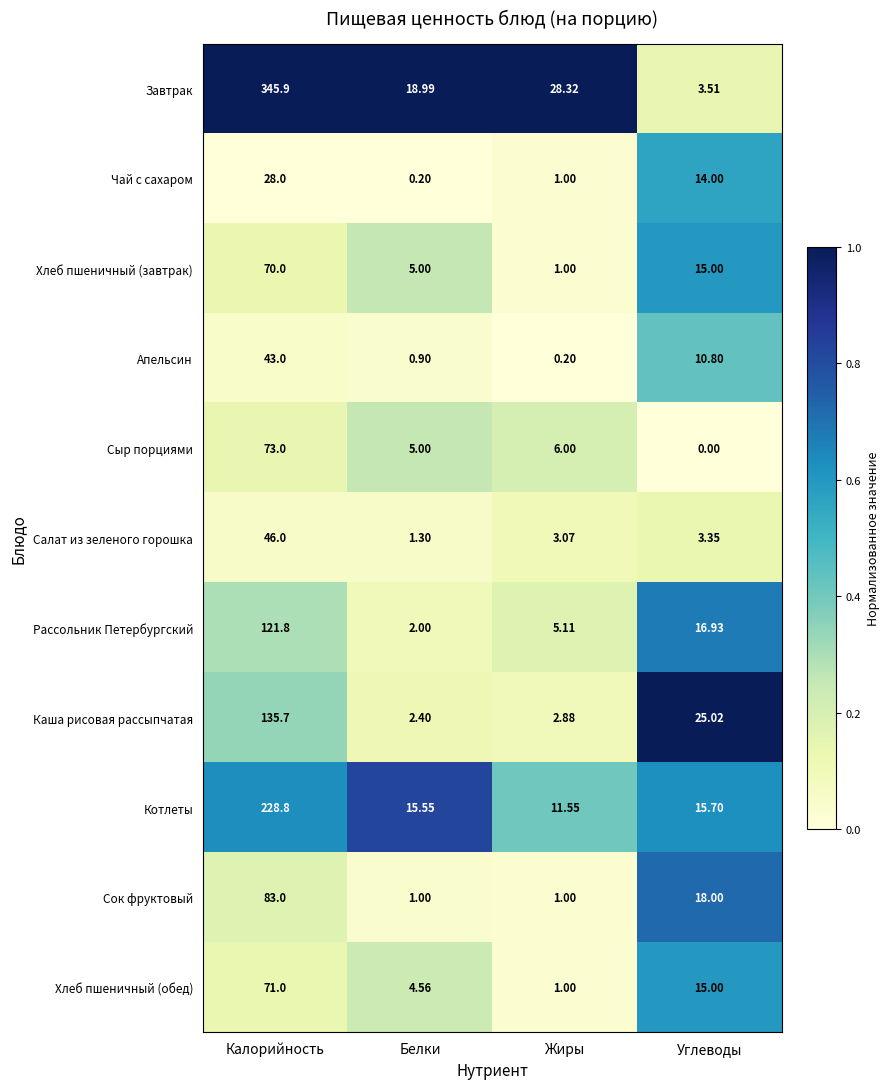

Which series has the widest spread of values?

Завтрак